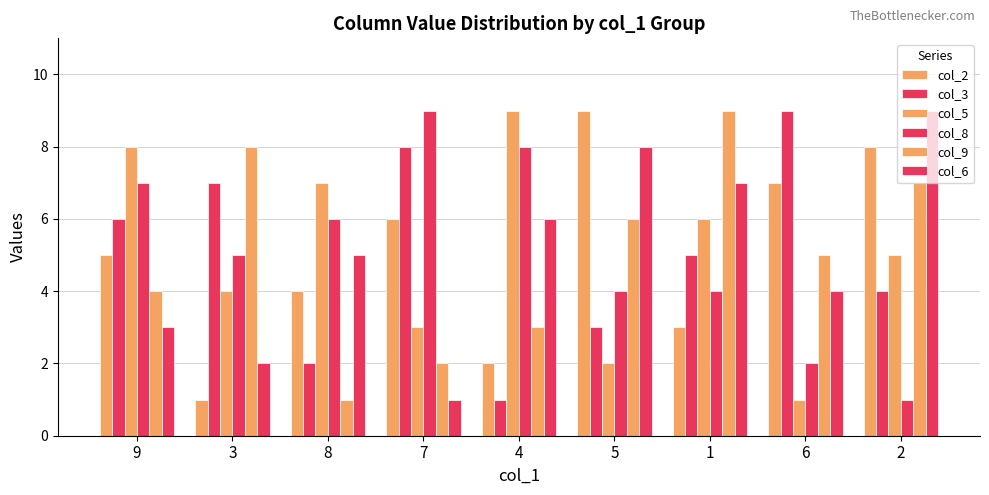

What is the value of the col_5 bar at the 4th from the left?

3